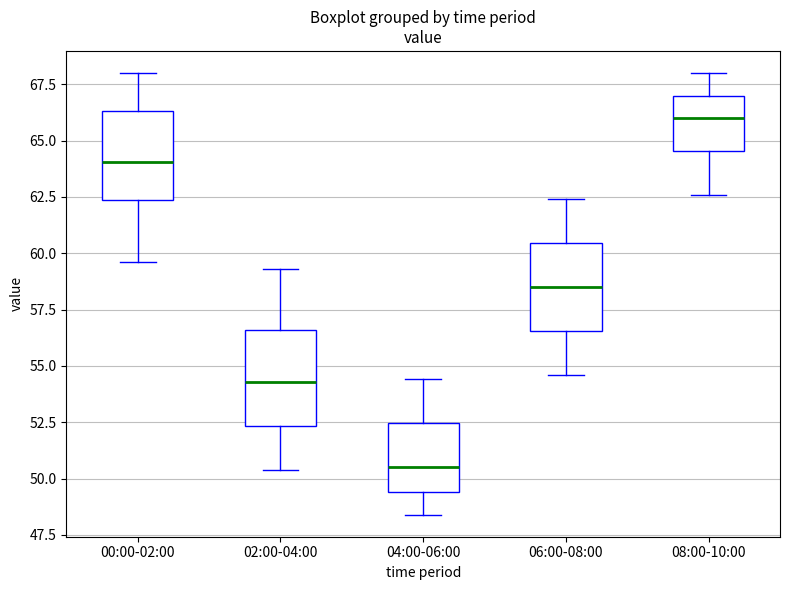

Reading left to right, transcribe this box plot: for each box, give where its median line is, the range the box spans, and where its two whiskers end, as read against the y-axis. The values are not printed on the chart, so give them approximately, as read against the axis.

00:00-02:00: median 64.0, box 62.5 to 66.5, whiskers 59.5 to 68.0
02:00-04:00: median 54.5, box 52.5 to 56.5, whiskers 50.5 to 59.5
04:00-06:00: median 50.5, box 49.5 to 52.5, whiskers 48.5 to 54.5
06:00-08:00: median 58.5, box 56.5 to 60.5, whiskers 54.5 to 62.5
08:00-10:00: median 66.0, box 64.5 to 67.0, whiskers 62.5 to 68.0